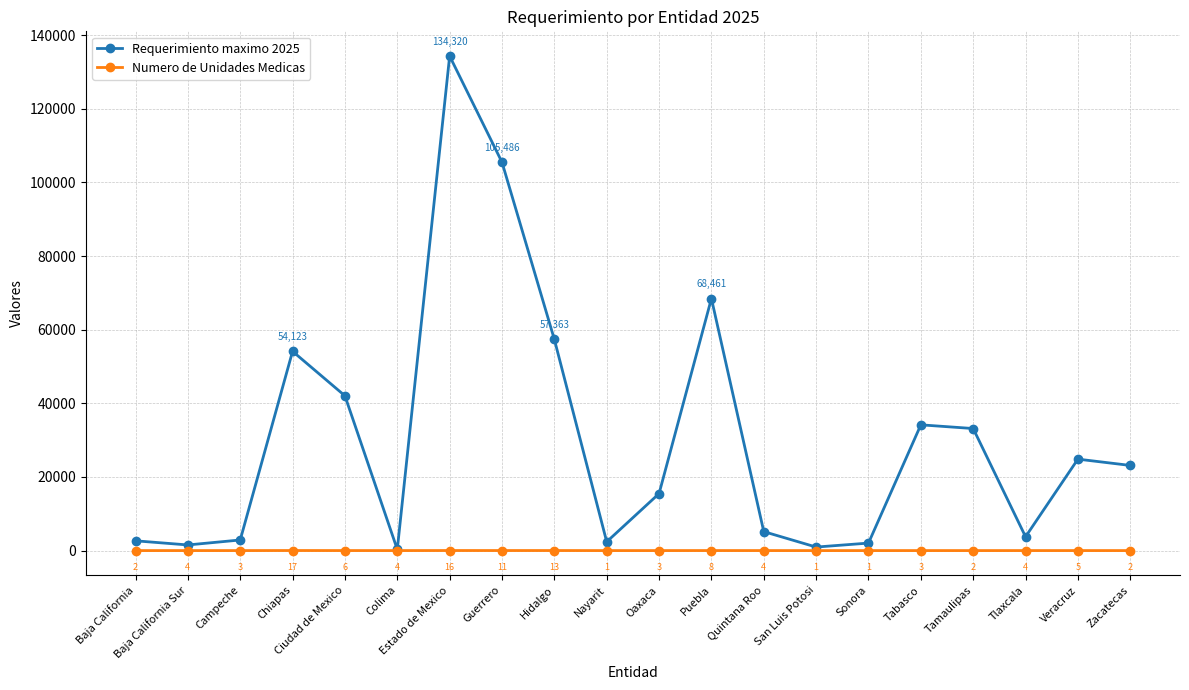

Between Baja California Sur and Tabasco, which series saw the biggest shift?

Requerimiento maximo 2025